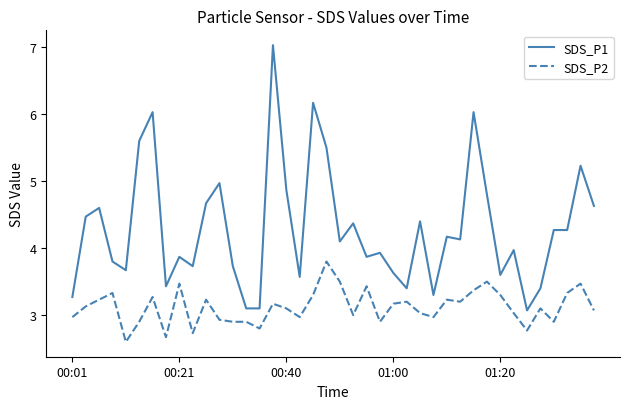

What is the minimum value for SDS_P1?

3.1